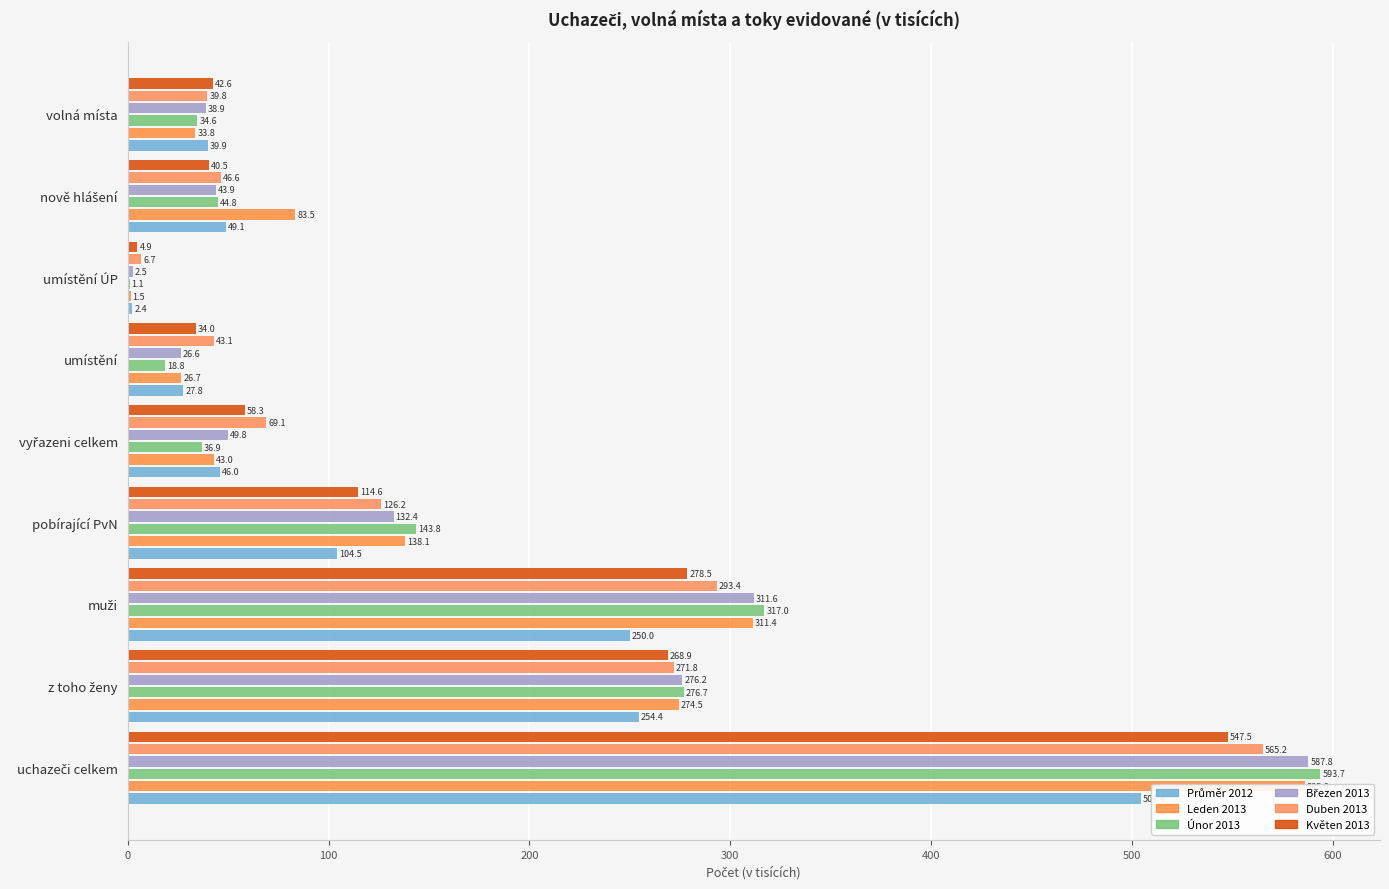

What are all the series names shown in the legend?

Průměr 2012, Leden 2013, Únor 2013, Březen 2013, Duben 2013, Květen 2013